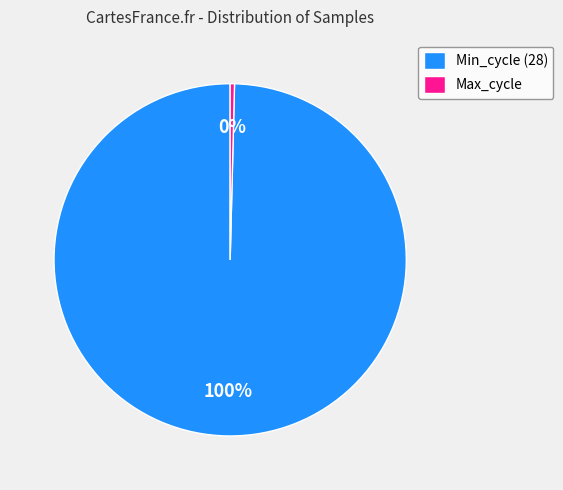

How many segments does this pie chart have?

2